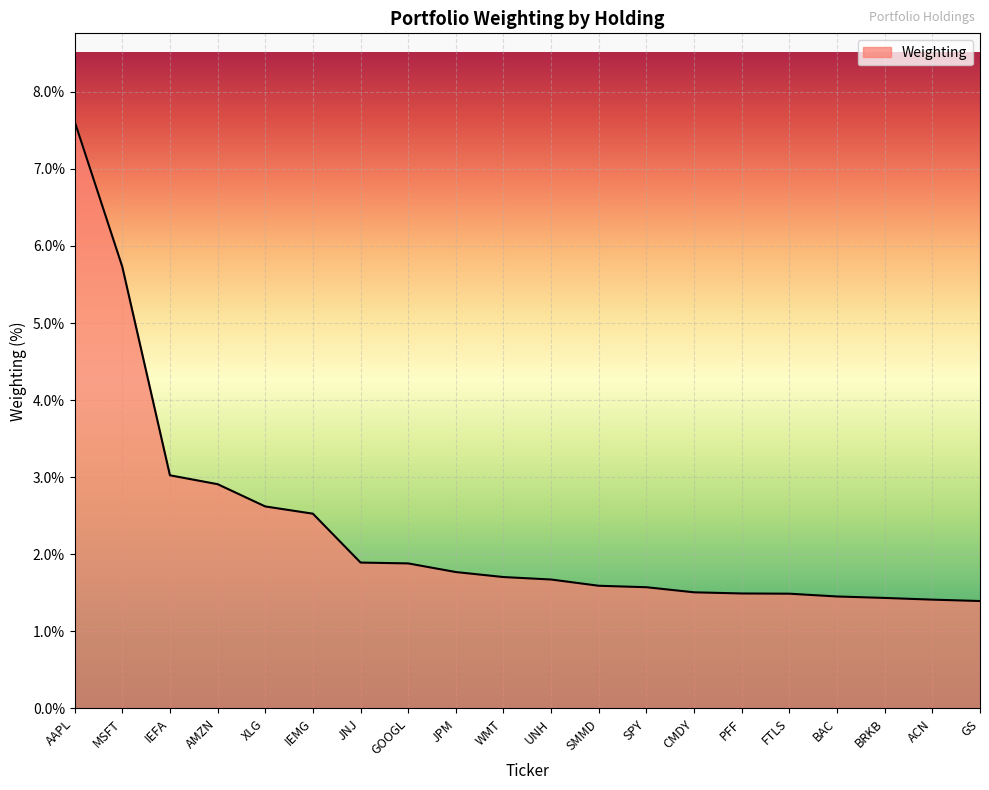

The chart shows a value of 1.9 at JNJ. True or false?

True